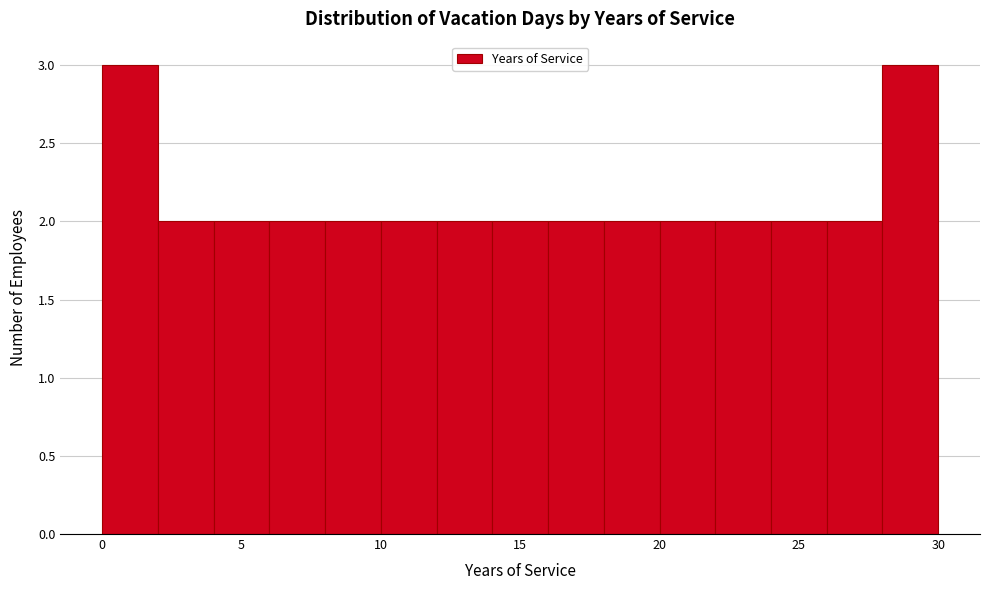

Reading left to right, list every bar in this chart as the range it spans on the x-axis followed by its height. The values are not printed on the chart, so give them approximately, as read against the axis.

0 to 2: 3
2 to 4: 2
4 to 6: 2
6 to 8: 2
8 to 10: 2
10 to 12: 2
12 to 14: 2
14 to 16: 2
16 to 18: 2
18 to 20: 2
20 to 22: 2
22 to 24: 2
24 to 26: 2
26 to 28: 2
28 to 30: 3